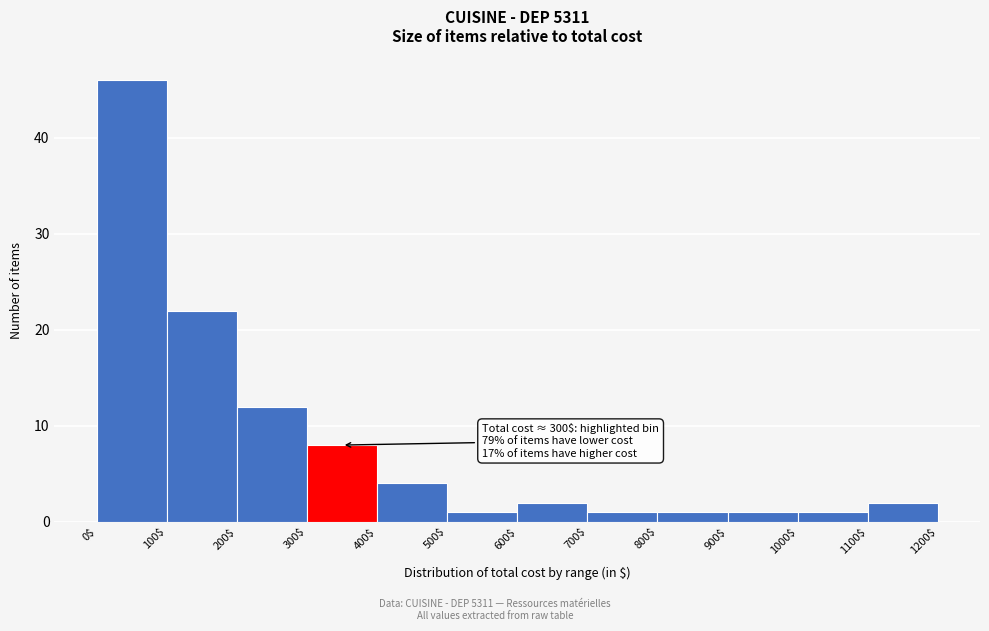

Which range on the x-axis has the tallest bar?

0$ to 100$